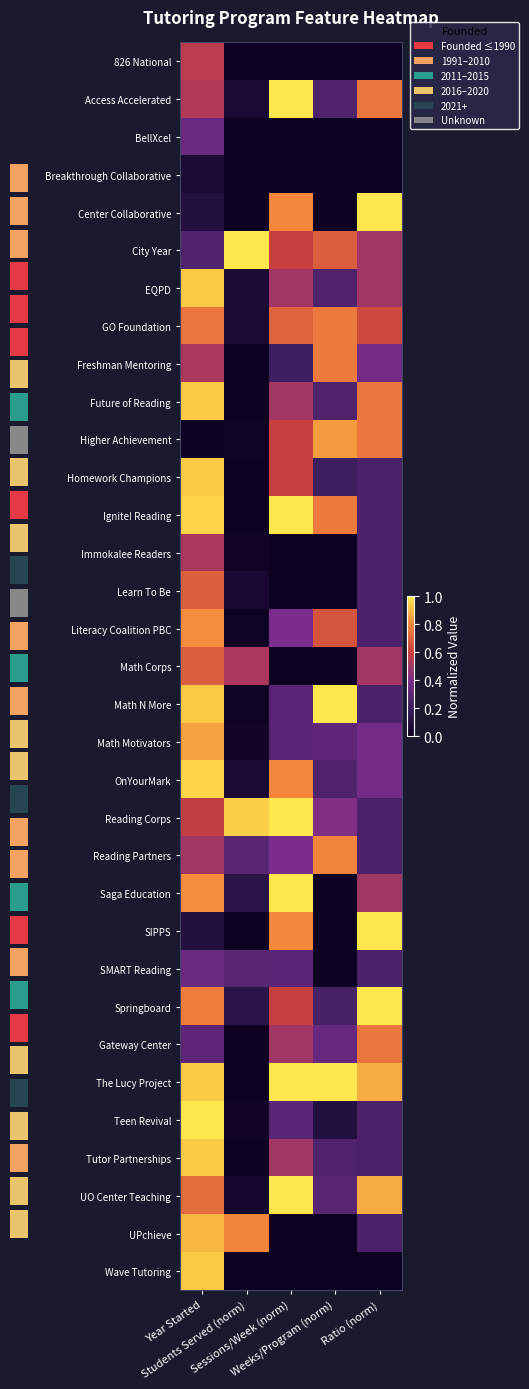

Count the number of data series in this chart.

33